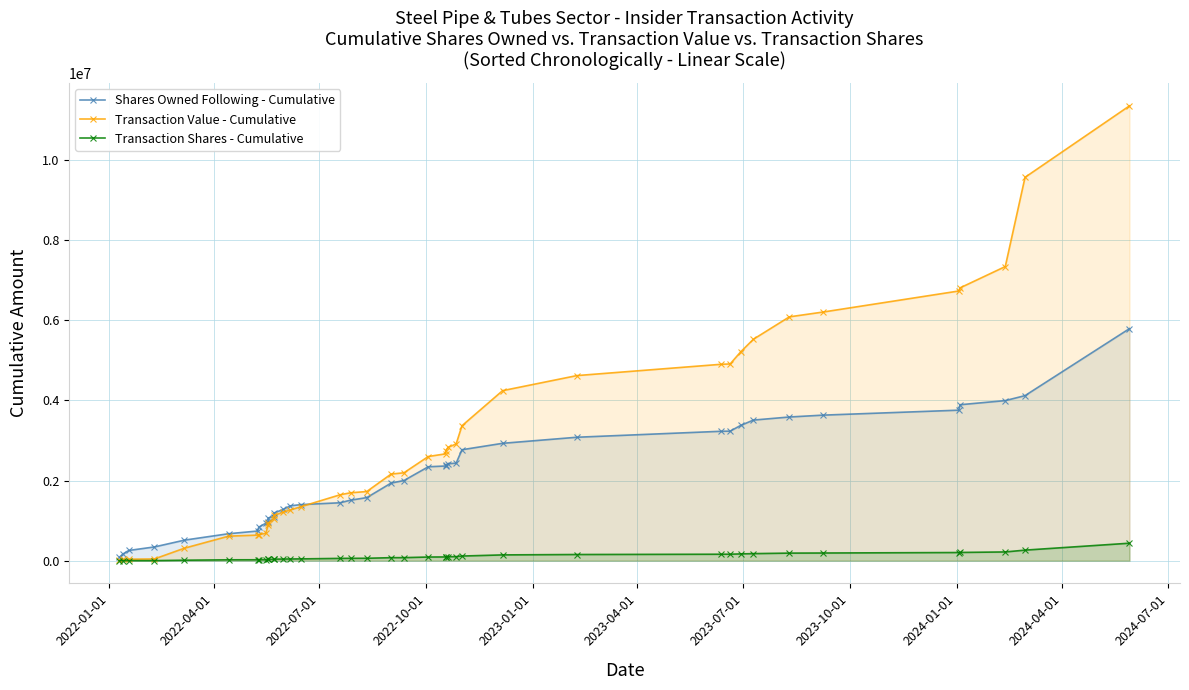

Which series has the widest spread of values?

Transaction Value - Cumulative